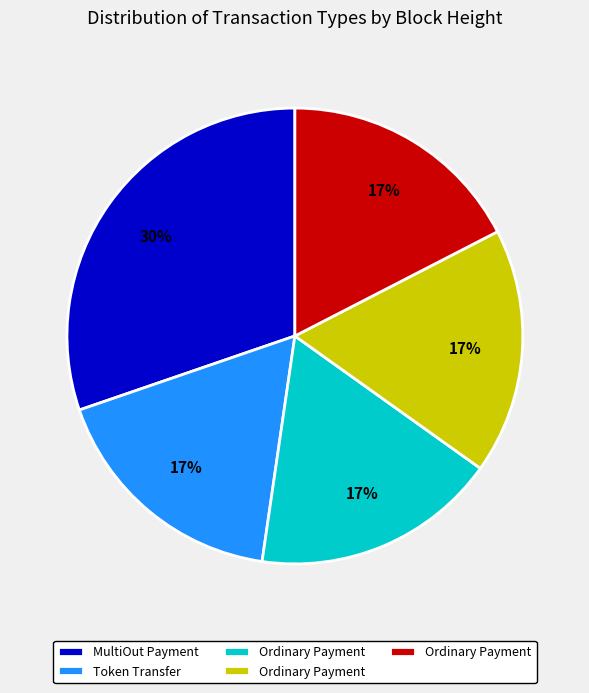

To the nearest percent, what is the average slice percentage?

20%